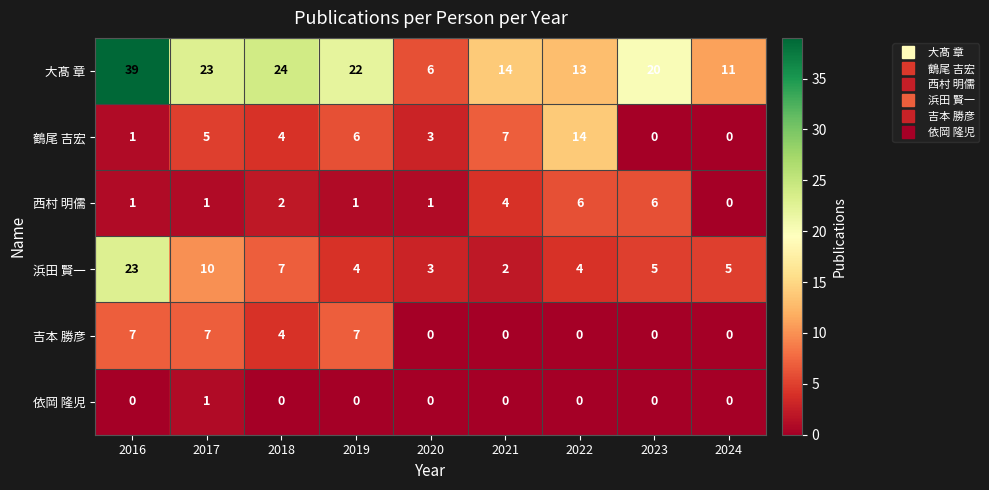

Count the number of categories in the chart.

9